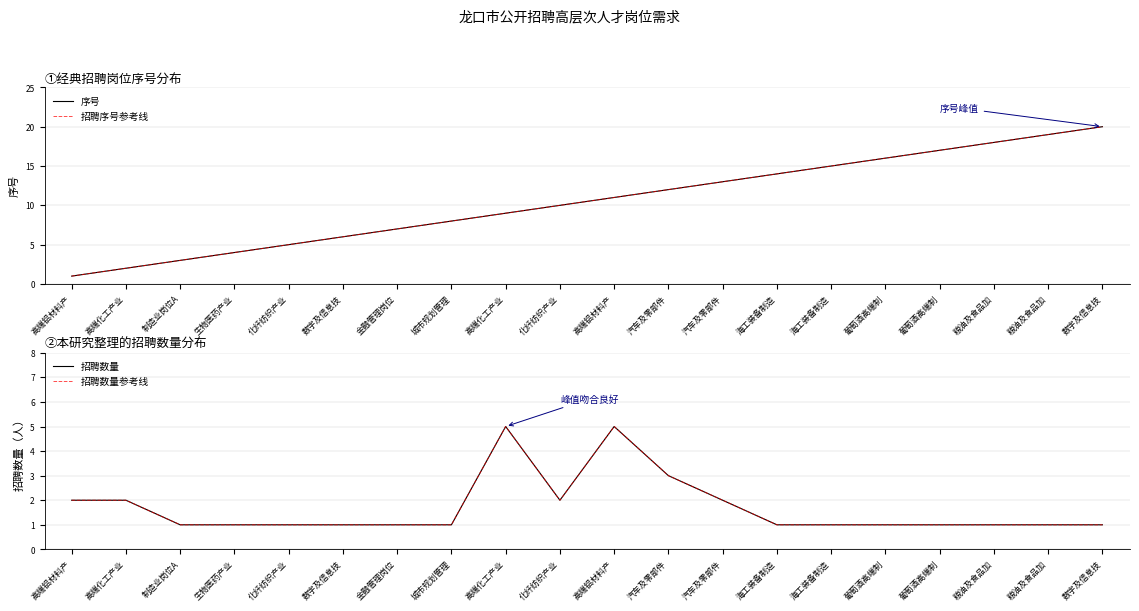

Reading left to right, what are all the values shown in this chart?

序号: 1	2	3	4	5	6	7	8	9	10	11	12	13	14	15	16	17	18	19	20
招聘序号参考线: 1	2	3	4	5	6	7	8	9	10	11	12	13	14	15	16	17	18	19	20
招聘数量: 2	2	1	1	1	1	1	1	5	2	5	3	2	1	1	1	1	1	1	1
招聘数量参考线: 2	2	1	1	1	1	1	1	5	2	5	3	2	1	1	1	1	1	1	1